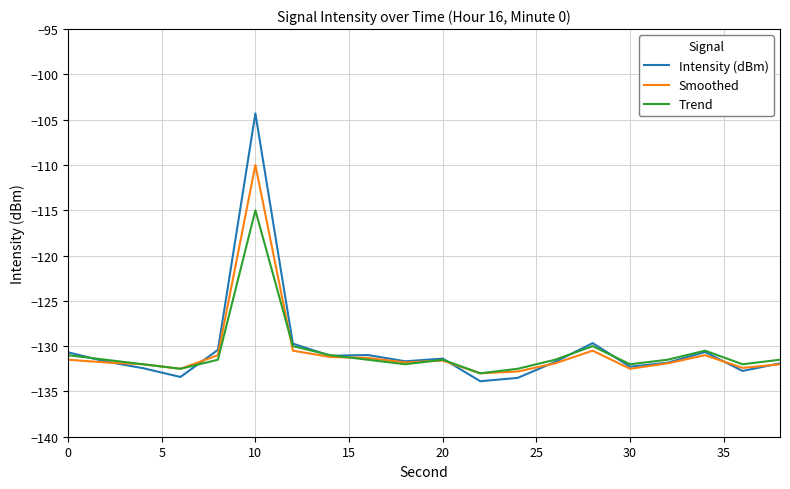

Which series has the largest range (max minus min)?

Intensity (dBm)